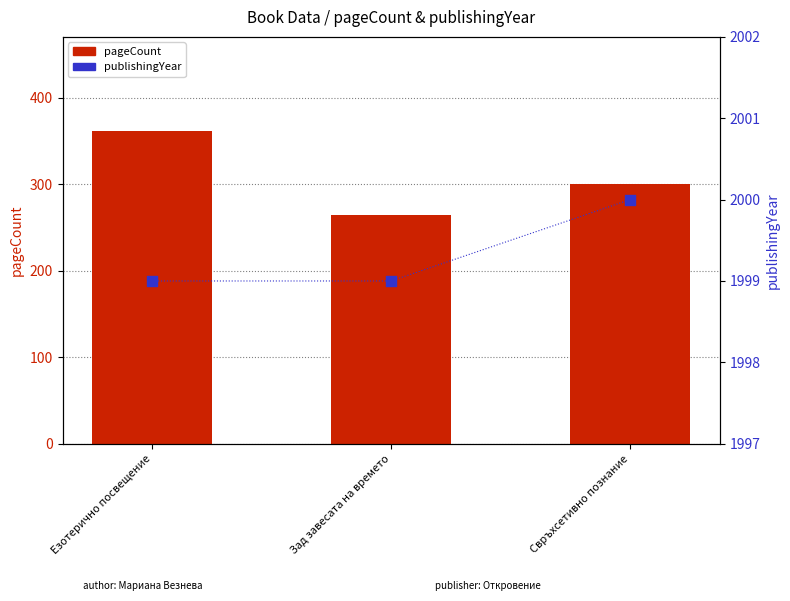

Which series contains the lowest Y value?

pageCount